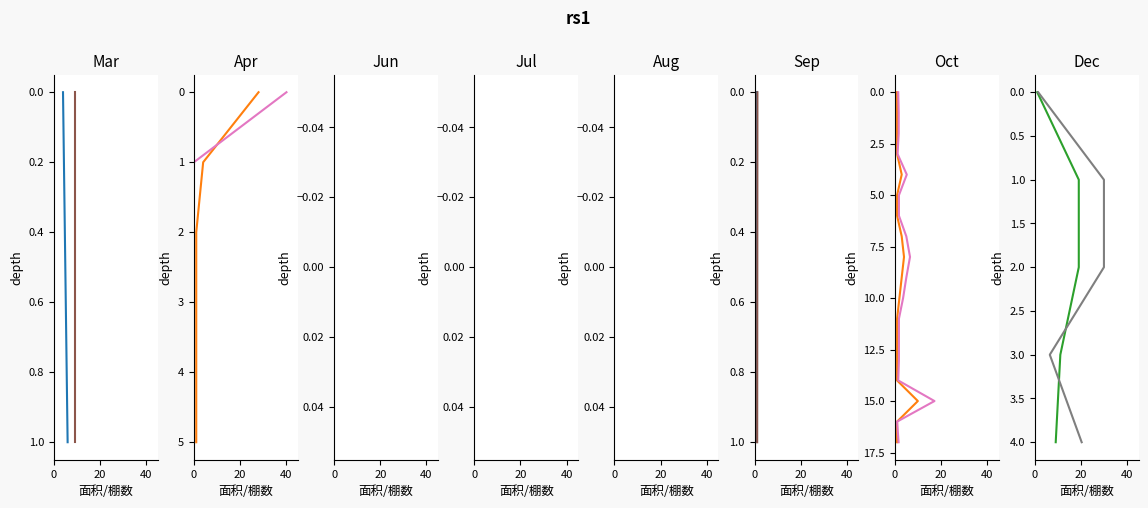

The value of 面积 at 20 is 1. True or false?

False